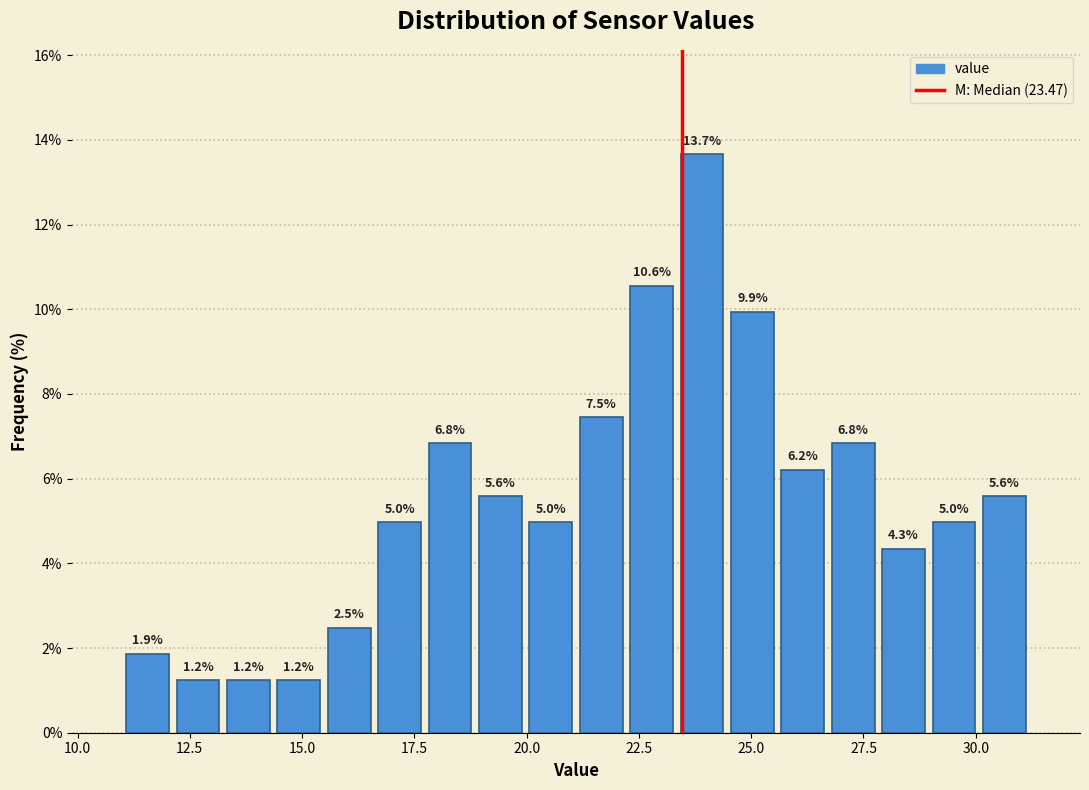

Around what value on the x-axis is the tallest bar? Give the approximate position of its centre, as read against the axis.

24.0